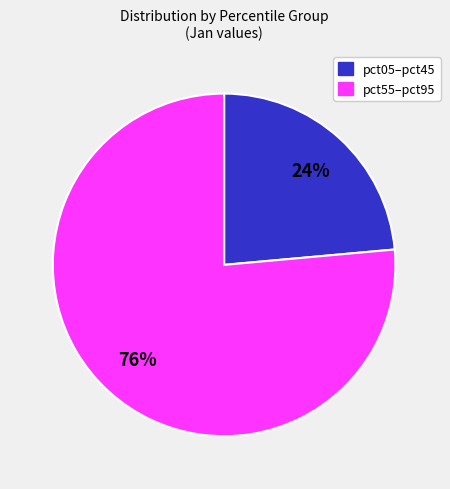

Is there any slice that represents more than half of the pie?

Yes